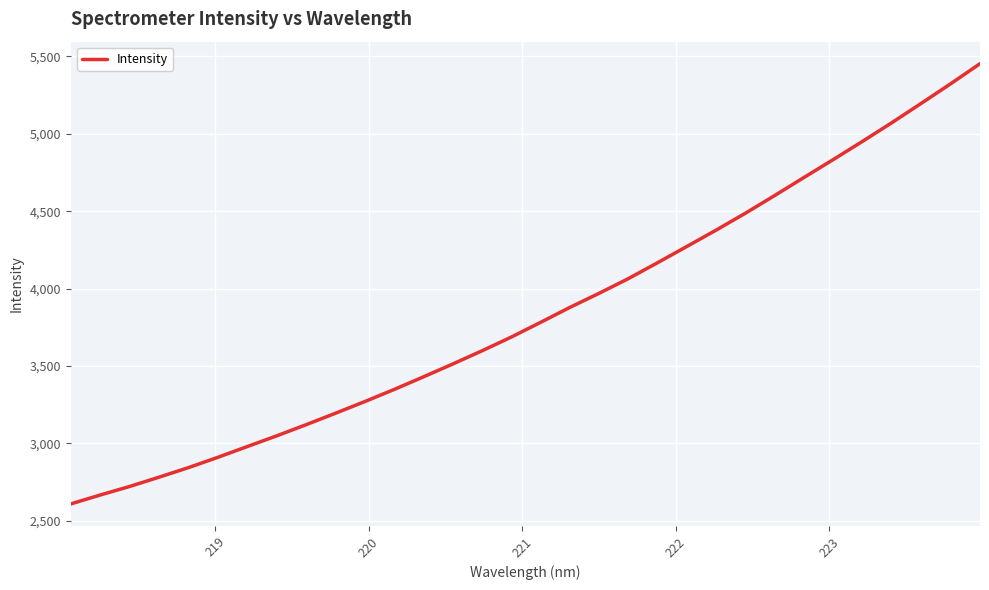

What is the smallest value displayed?

2609.2